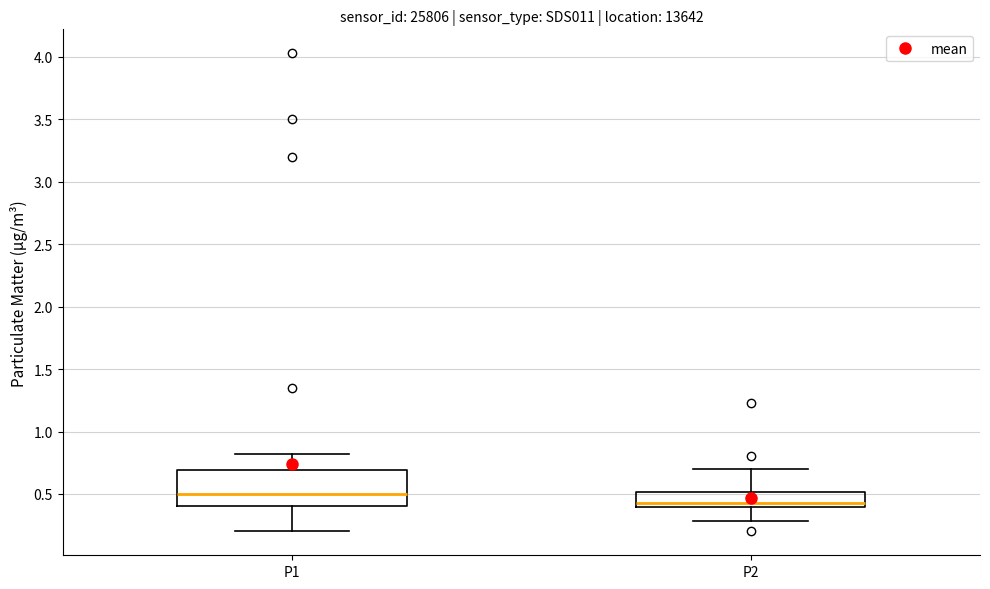

Reading left to right, transcribe this box plot: for each box, give where its median line is, the range the box spans, and where its two whiskers end, as read against the y-axis. The values are not printed on the chart, so give them approximately, as read against the axis.

P1: median 0.50, box 0.40 to 0.70, whiskers 0.20 to 0.80
P2: median 0.45, box 0.40 to 0.50, whiskers 0.30 to 0.70